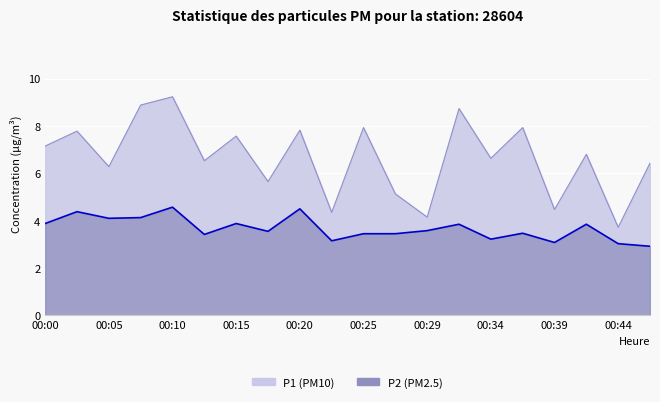

Count the number of data series in this chart.

2